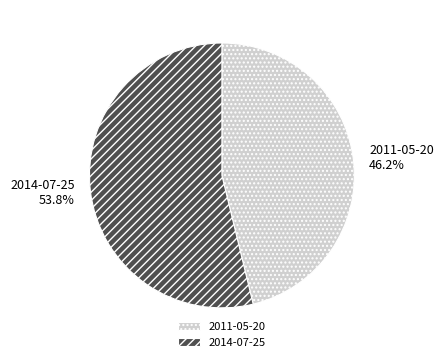

What percentage is NOT represented by 2011-05-20?

53.8%